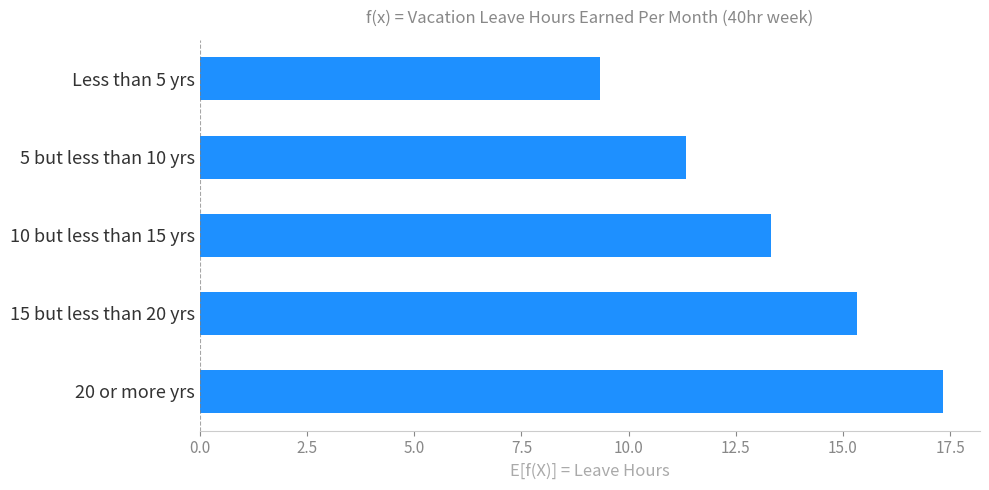

Reading bottom to top, list all the values displayed in this chart.

20 or more yrs=17.3	15 but less than 20 yrs=15.3	10 but less than 15 yrs=13.3	5 but less than 10 yrs=11.3	Less than 5 yrs=9.3